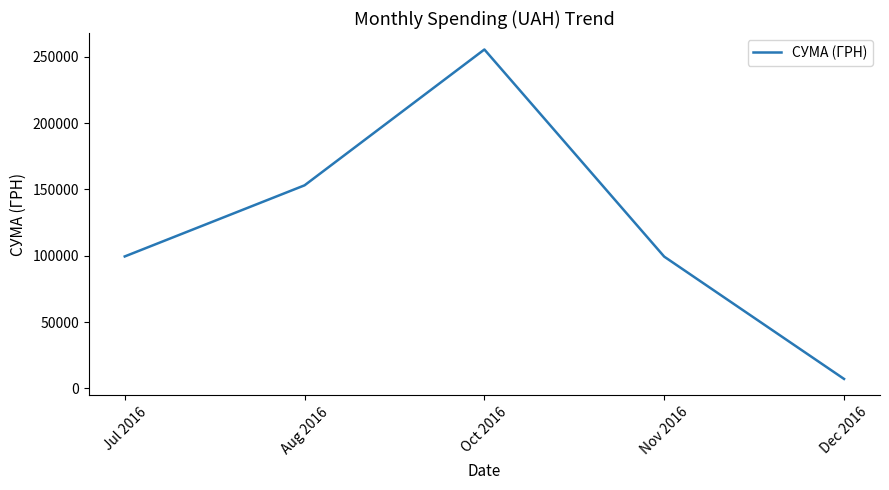

What position from the right is Jul 2016?

5